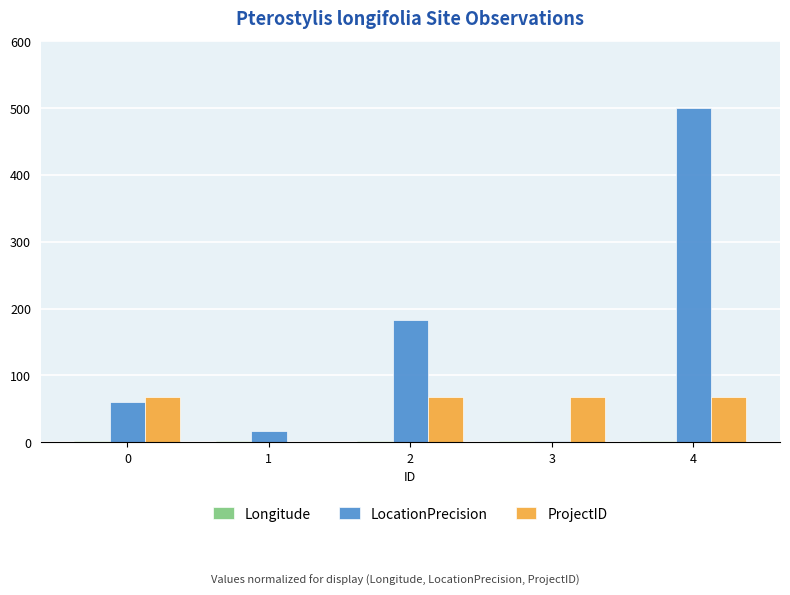

Which series has the widest spread of values?

LocationPrecision